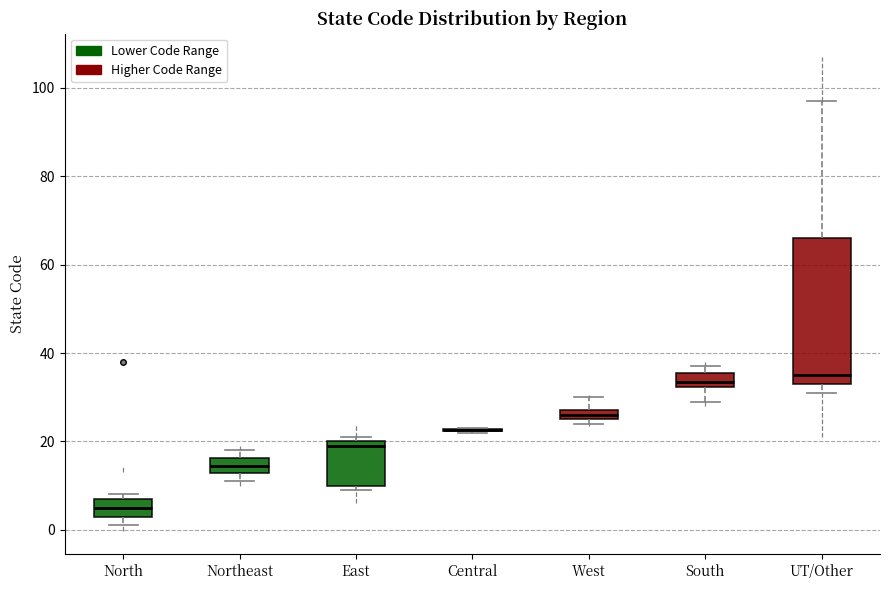

Where is the lower edge of the box for Northeast on the y-axis? The values are not printed on the chart, so give them approximately, as read against the axis.

12